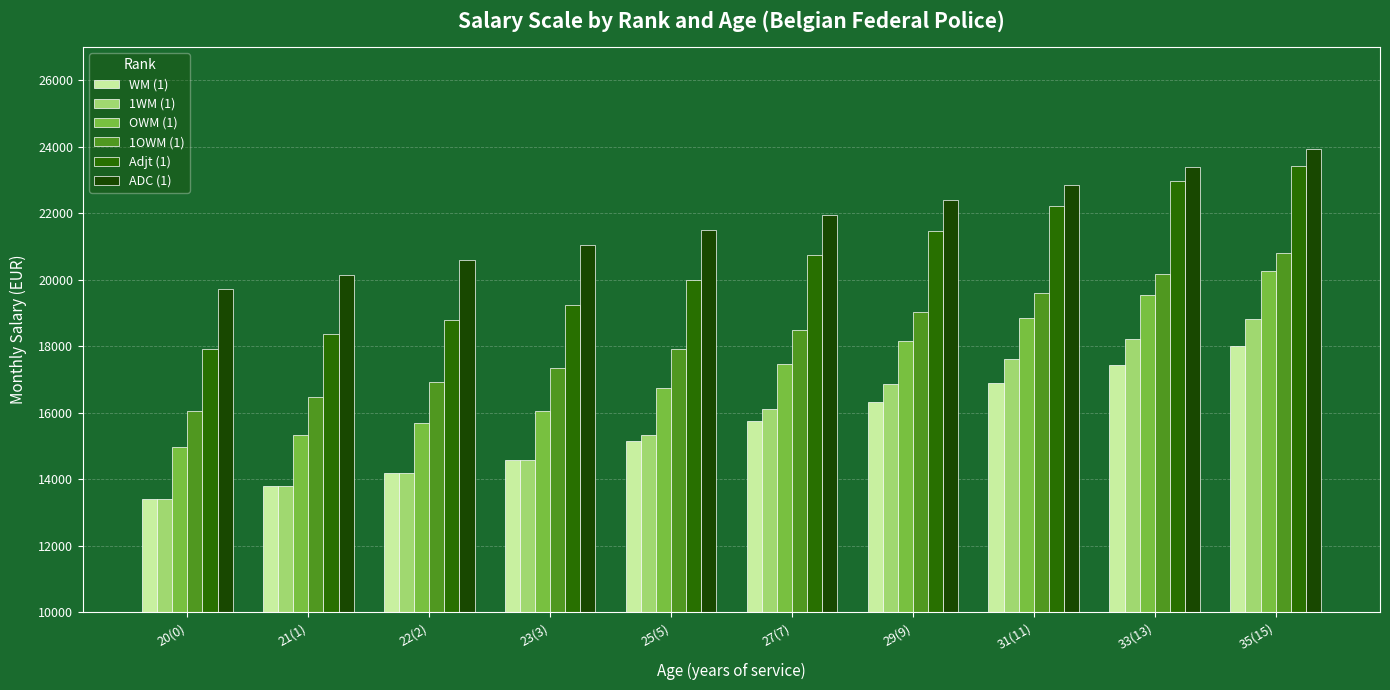

What are all the series names shown in the legend?

WM (1), 1WM (1), OWM (1), 1OWM (1), Adjt (1), ADC (1)